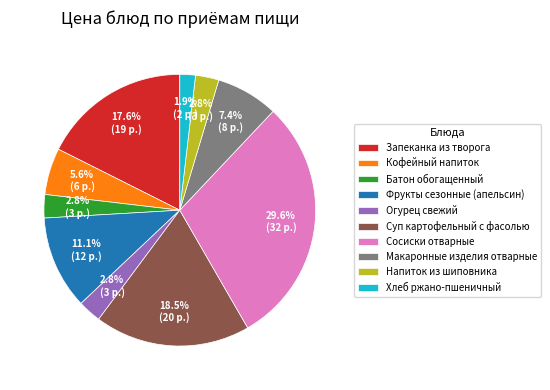

Combined, what portion of the pie is Запеканка из творога and Суп картофельный с фасолью?

36.1%